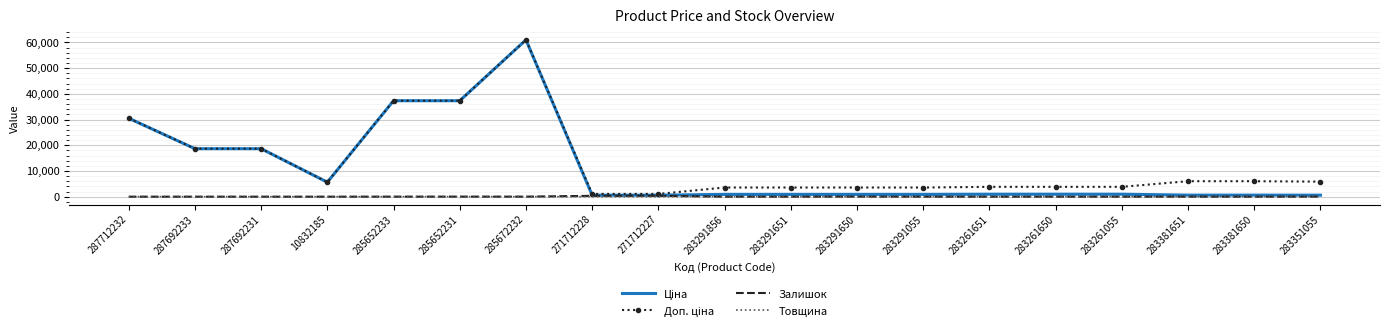

At which category is the sum across all series the highest?

285672232